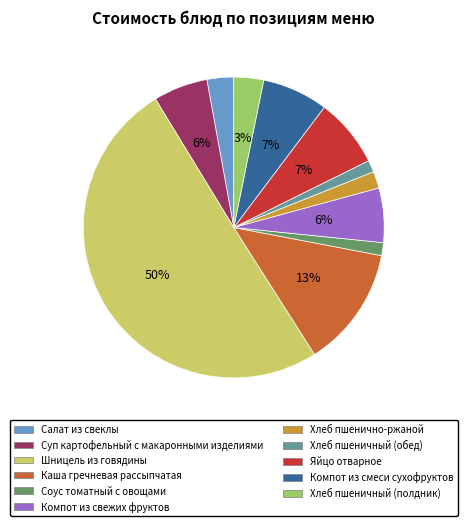

Which category has the biggest portion of the pie?

Шницель из говядины